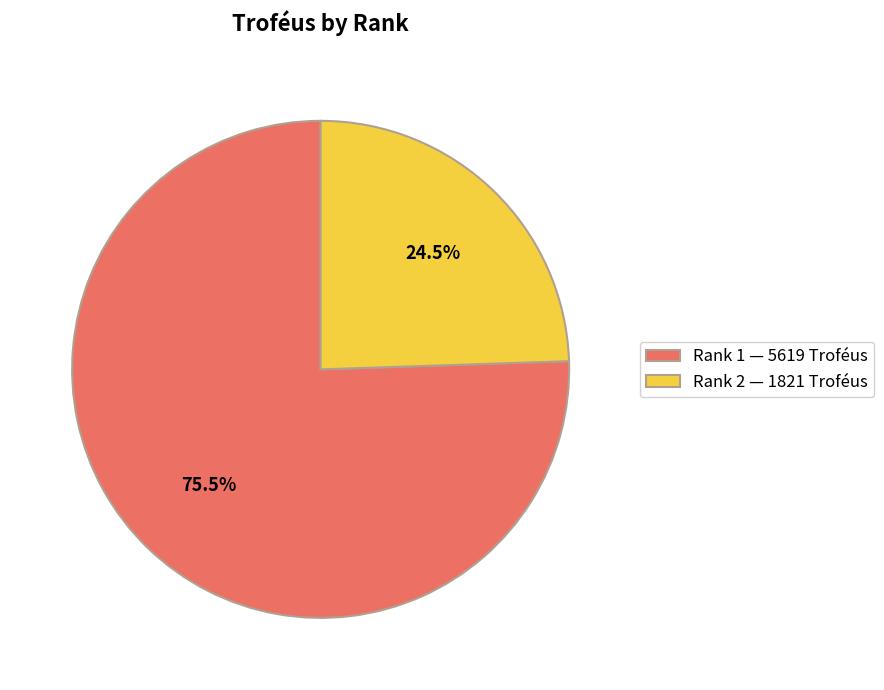

Do Rank 2 — 1821 Troféus and Rank 1 — 5619 Troféus together represent more than half of the pie?

Yes